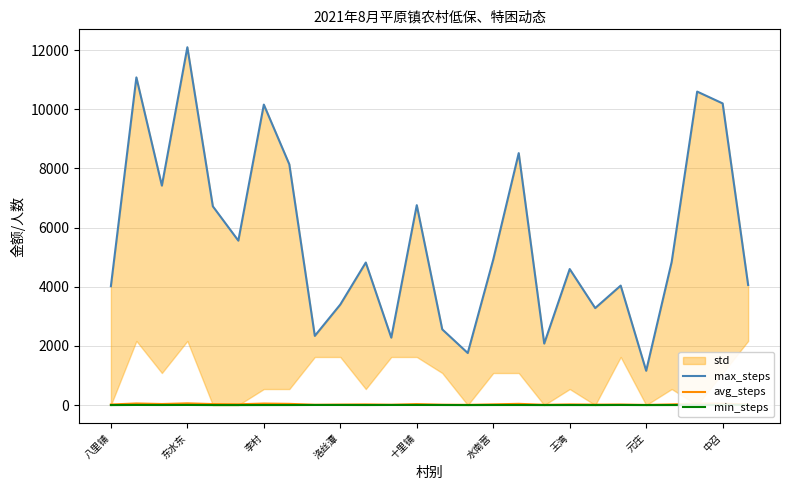

Between 17 and 19, which series saw the biggest shift?

max_steps